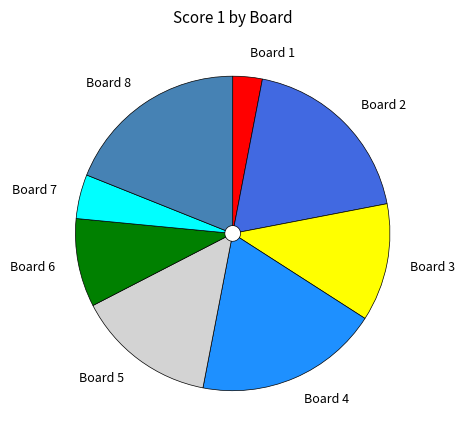

Is the sum of Board 8 and Board 4 greater than half?

No